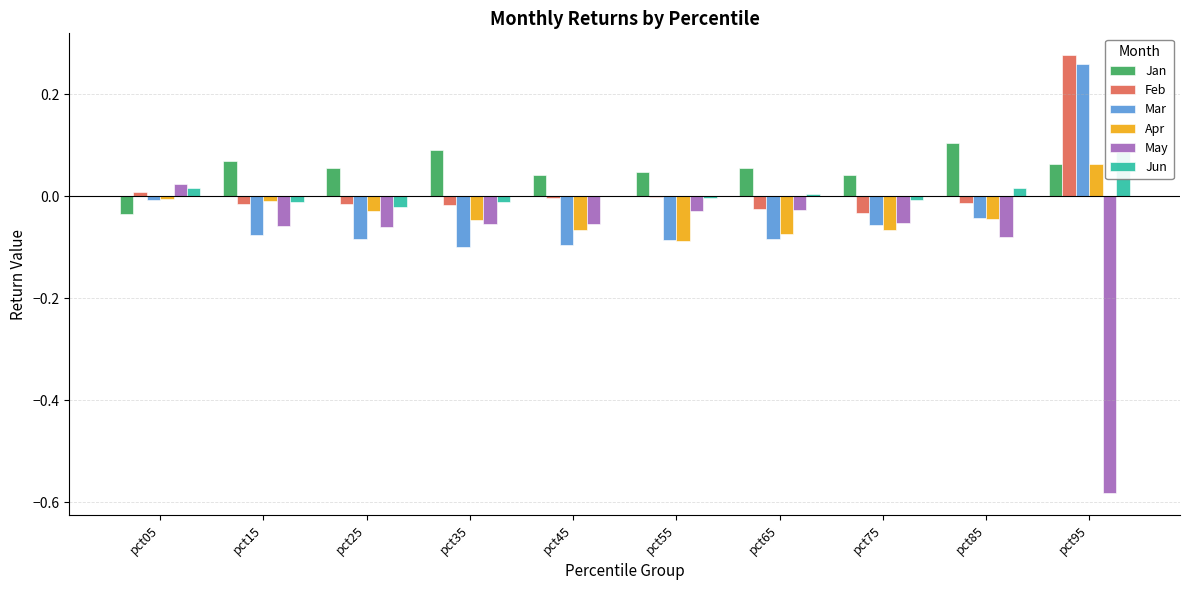

Is it true that Mar equals -0.1 at pct15?

True